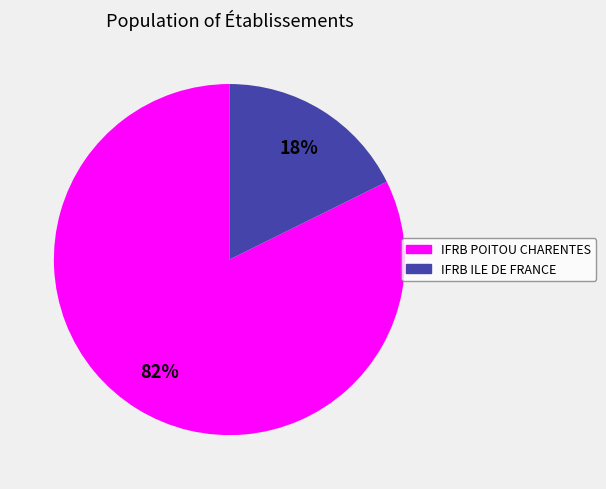

Rank the categories by value from lowest to highest.

IFRB ILE DE FRANCE, IFRB POITOU CHARENTES